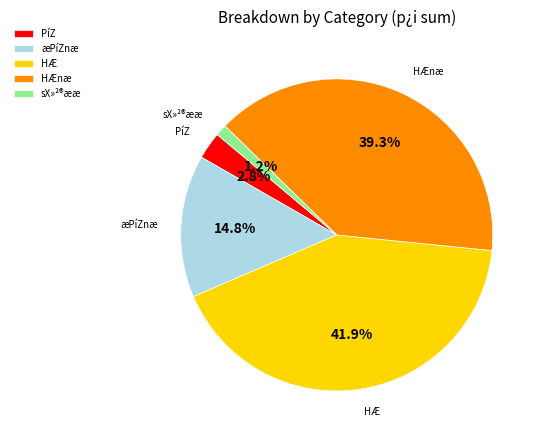

Is HÆ the majority of the pie?

No